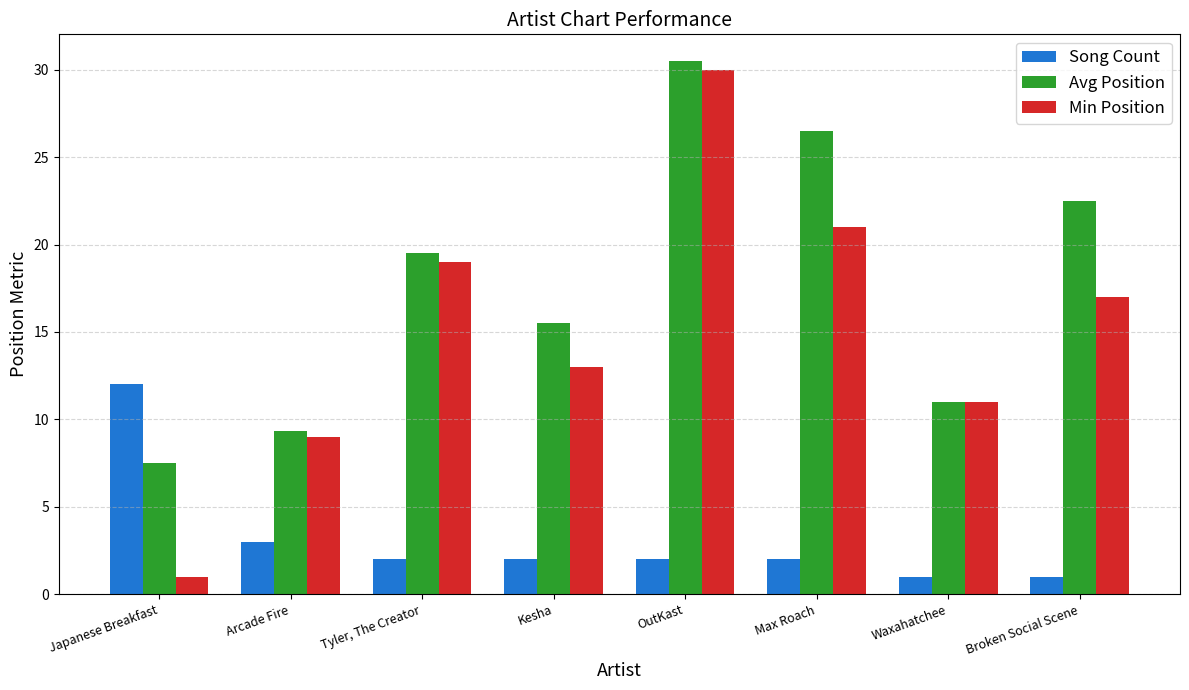

Rank the series by their maximum value, from highest to lowest.

Avg Position, Min Position, Song Count